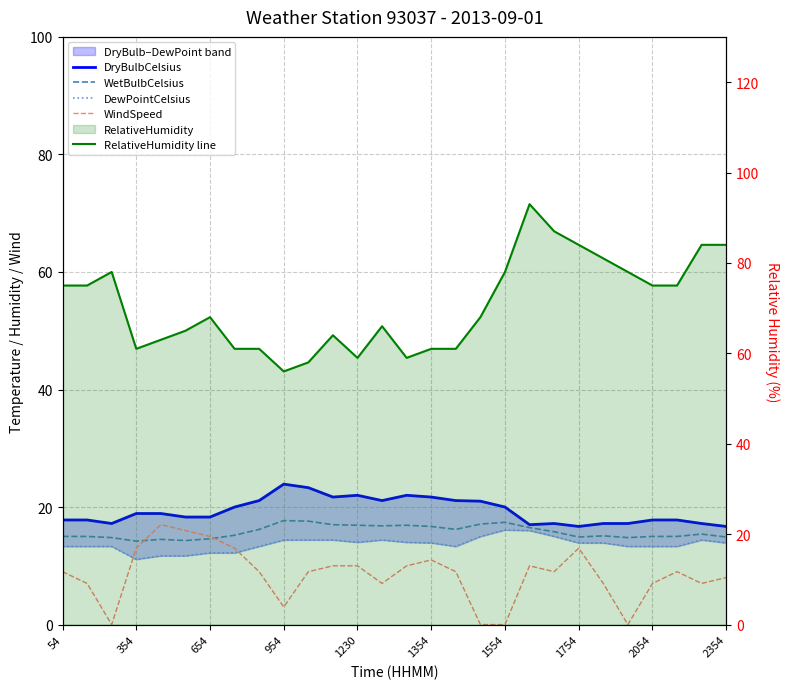

What is the difference between the highest and lowest values at 23?

78.0